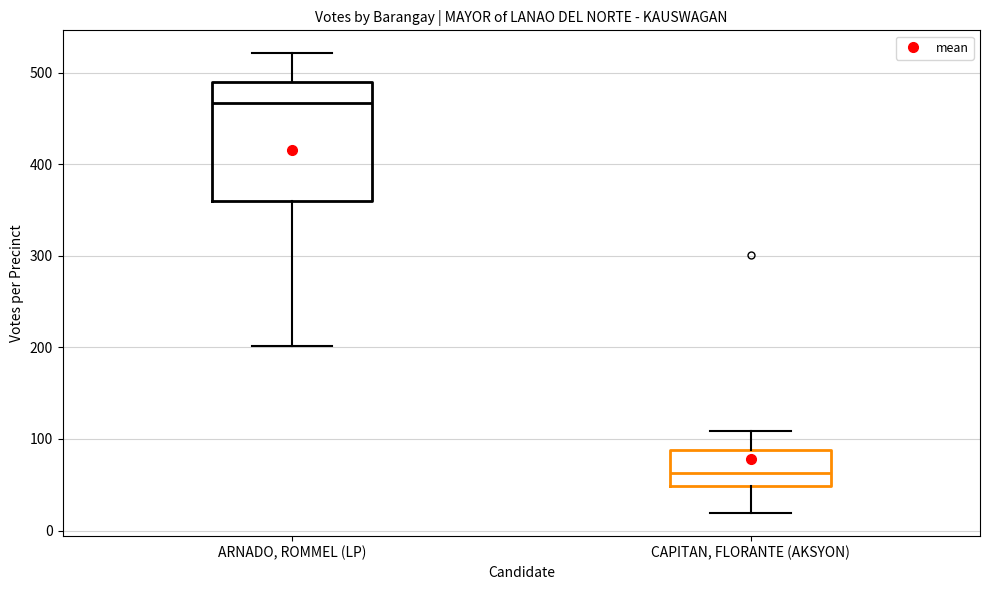

Reading left to right, transcribe this box plot: for each box, give where its median line is, the range the box spans, and where its two whiskers end, as read against the y-axis. The values are not printed on the chart, so give them approximately, as read against the axis.

ARNADO, ROMMEL (LP): median 470, box 360 to 490, whiskers 200 to 520
CAPITAN, FLORANTE (AKSYON): median 60, box 50 to 90, whiskers 20 to 110